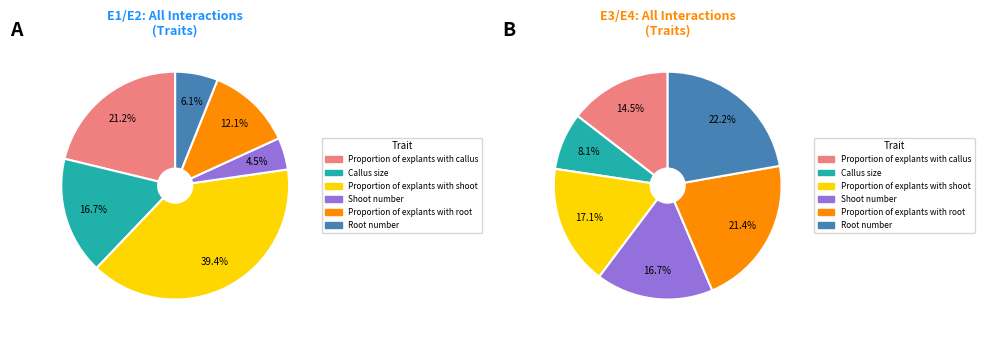

How much of the chart is everything except Root number?

93.9%